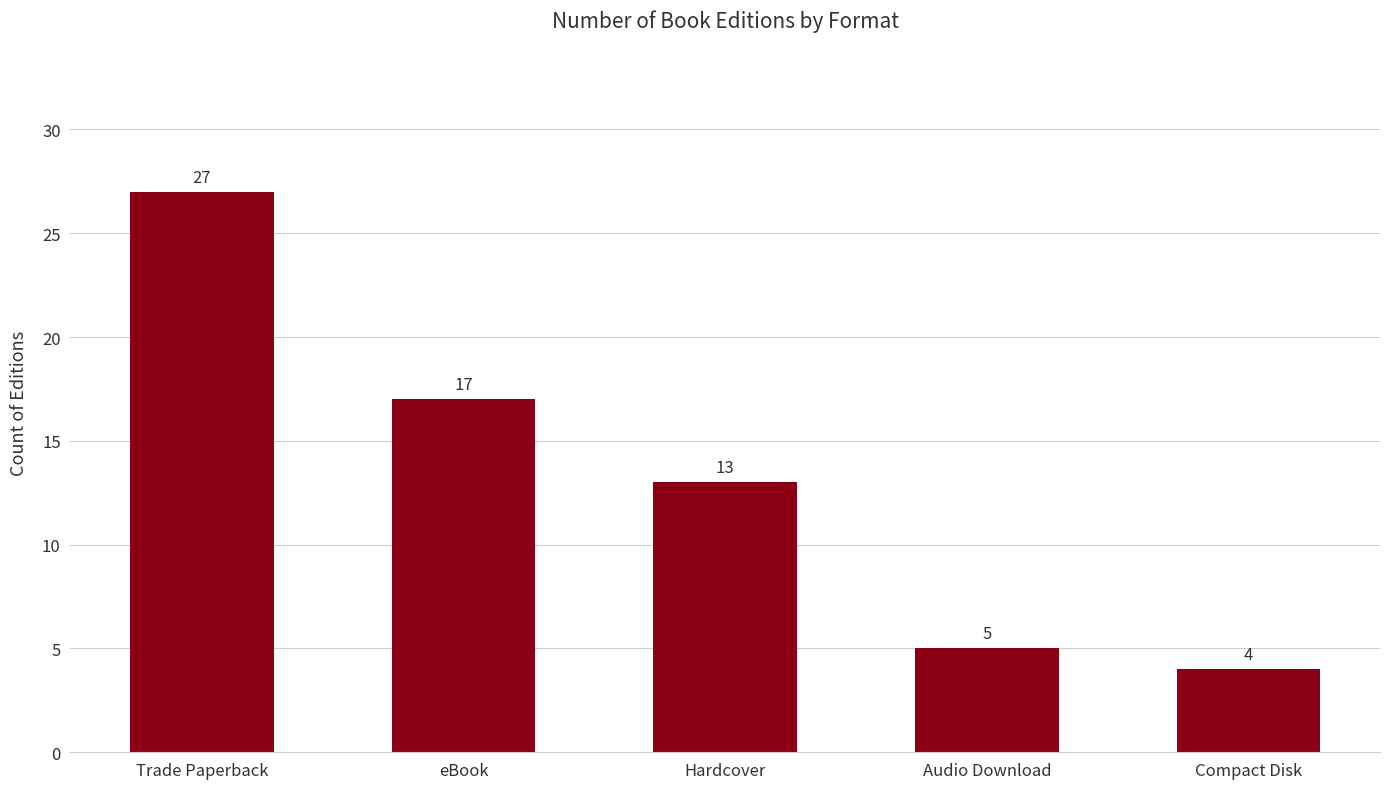

The value at Trade Paperback is 39. True or false?

False